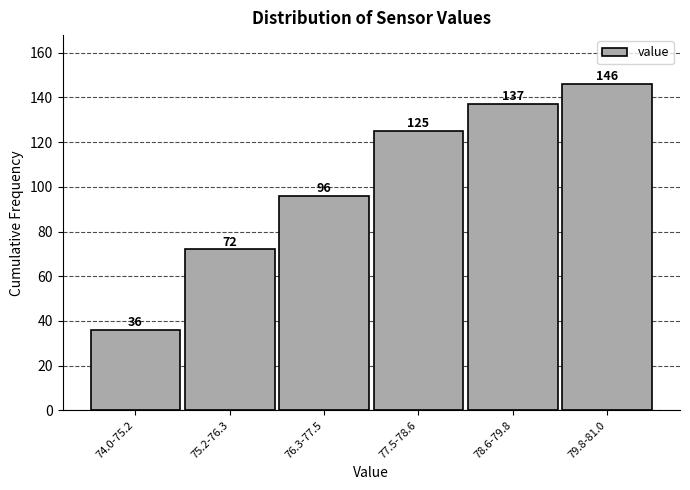

Reading left to right, extract all data points from this chart.

74.0-75.2=36	75.2-76.3=72	76.3-77.5=96	77.5-78.6=125	78.6-79.8=137	79.8-81.0=146